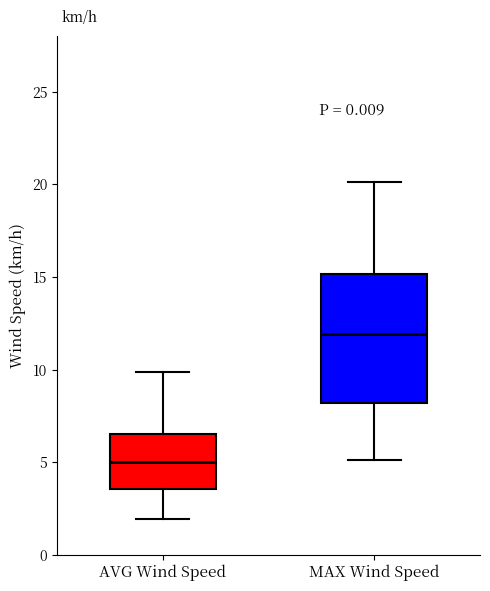

Reading left to right, read every box against the y-axis: the position of its median line, the range the box covers, and the ends of its whiskers. The values are not printed on the chart, so give them approximately, as read against the axis.

AVG Wind Speed: median 5.0, box 3.5 to 6.5, whiskers 2.0 to 10.0
MAX Wind Speed: median 12.0, box 8.0 to 15.0, whiskers 5.0 to 20.0